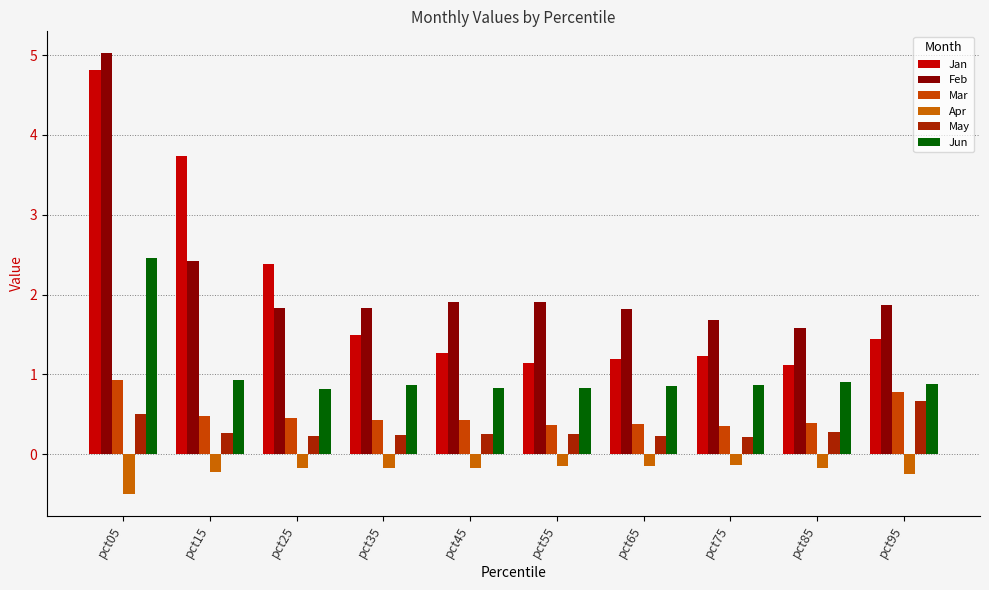

At which category is the sum across all series the highest?

pct05